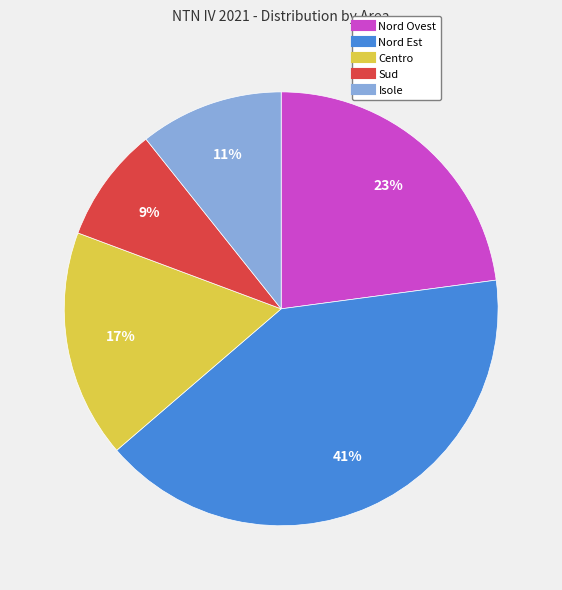

Does Isole represent more than half of the total?

No